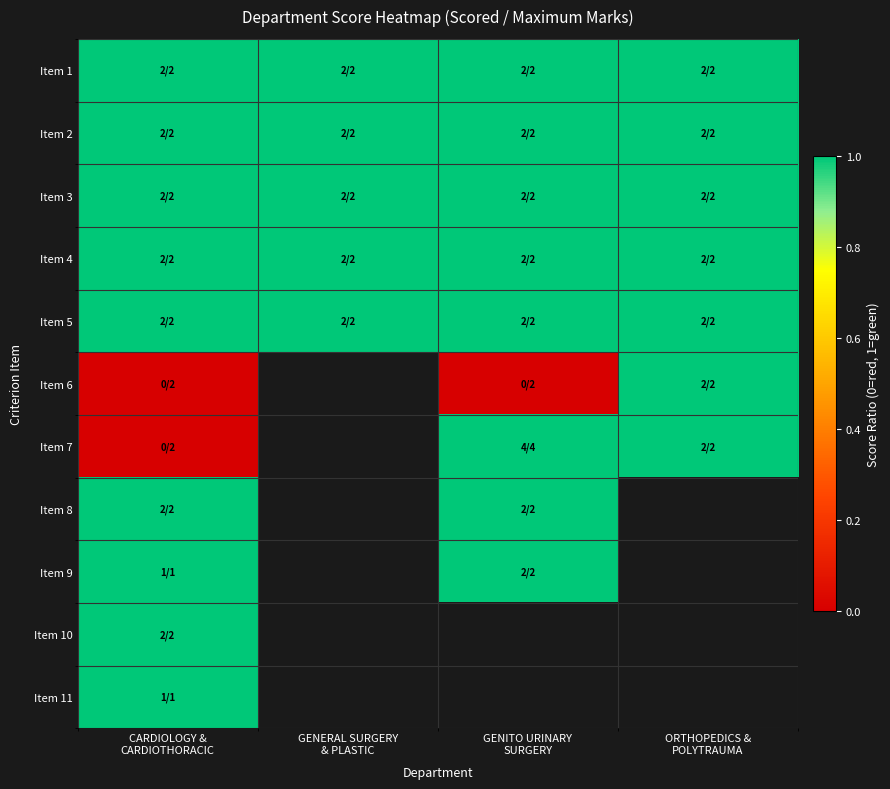

Between GENITO URINARY
SURGERY and GENERAL SURGERY
& PLASTIC, which is larger?

GENITO URINARY
SURGERY